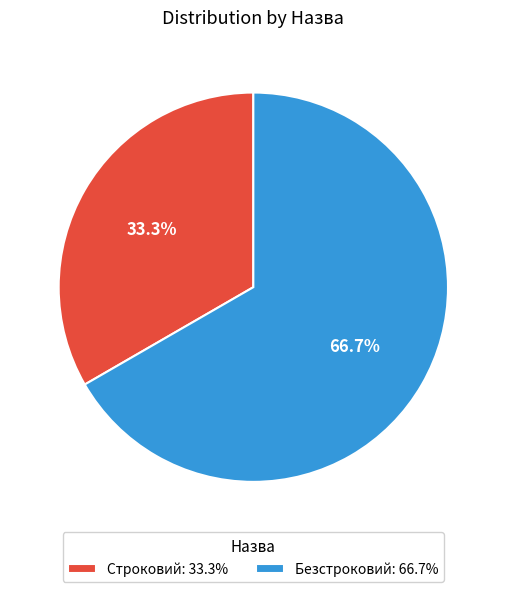

Rank the categories by value from lowest to highest.

Строковий, Безстроковий